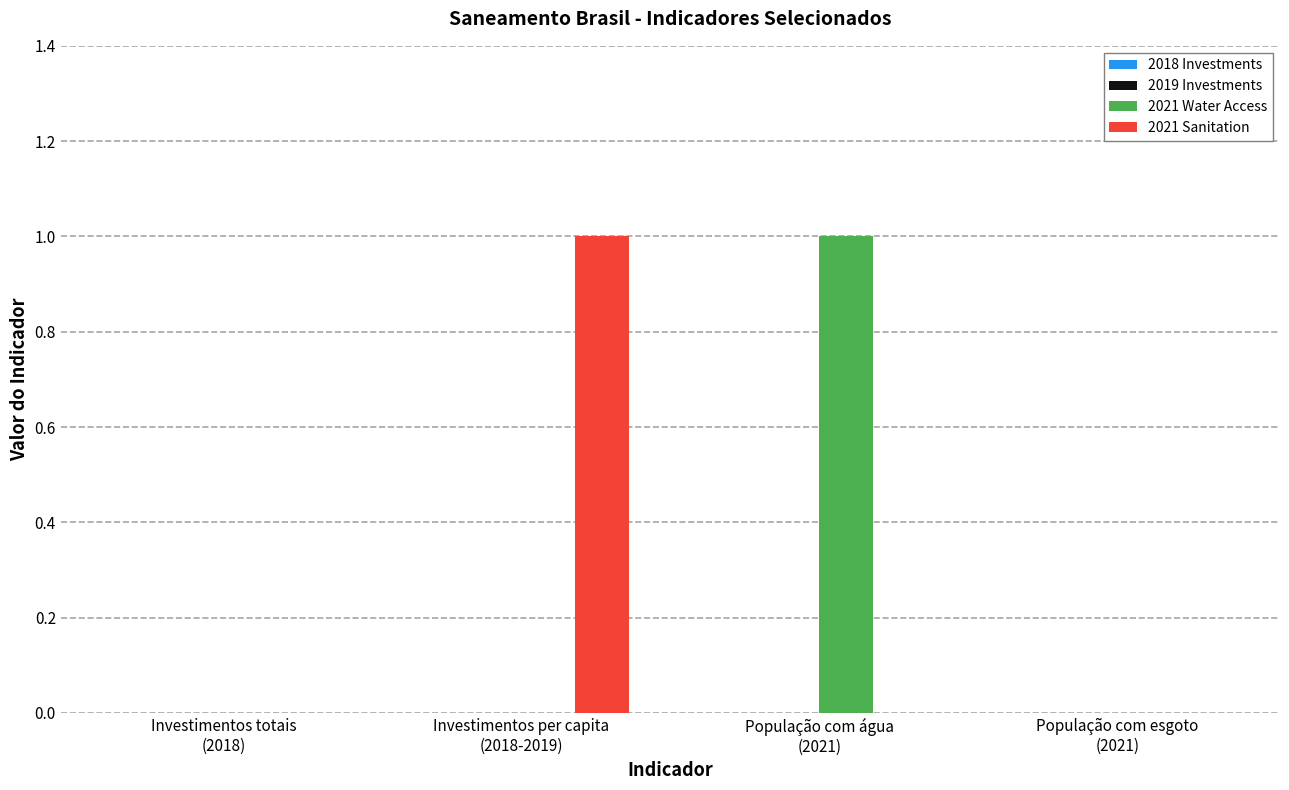

How many categories are shown in the chart?

4